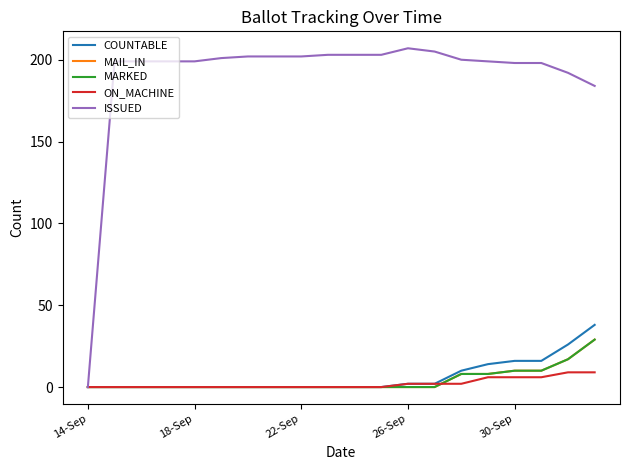

True or false: MARKED and ISSUED intersect in this chart.

False